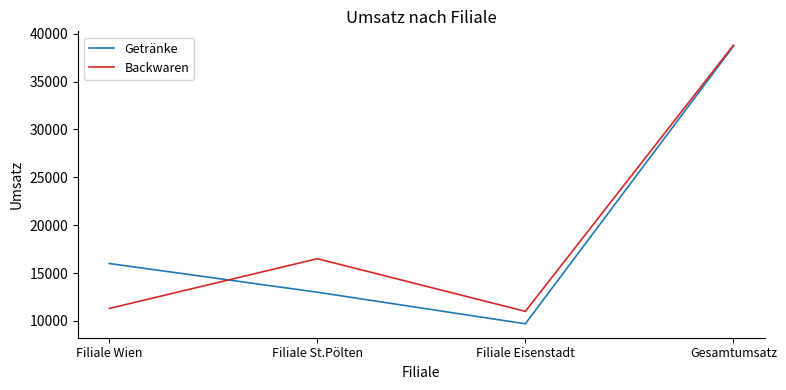

Where is the first local minimum for Getränke?

Filiale Eisenstadt